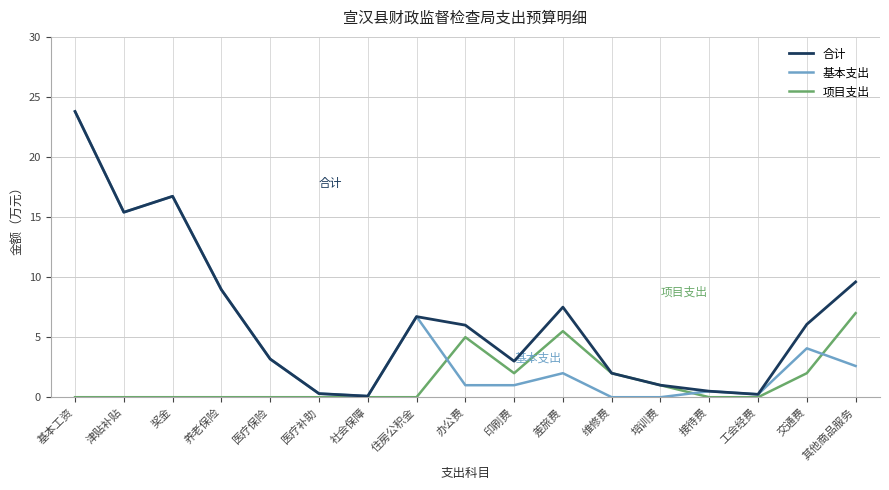

At which category is the sum across all series the highest?

基本工资